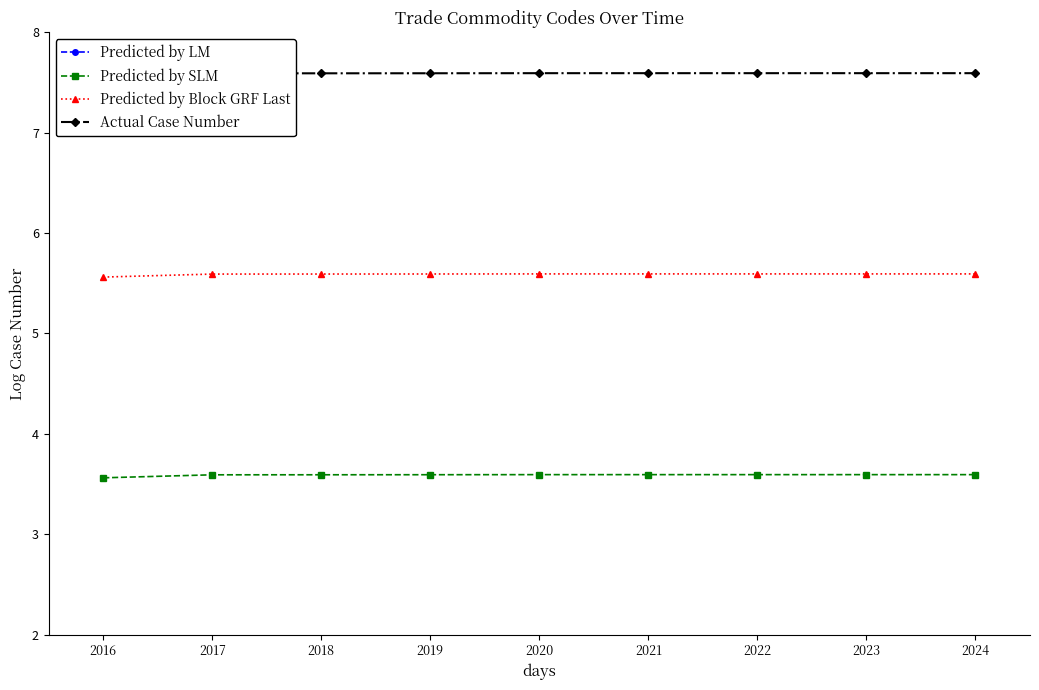

At 2020, list the series in order from smallest to largest.

Predicted by LM, Predicted by SLM, Predicted by Block GRF Last, Actual Case Number